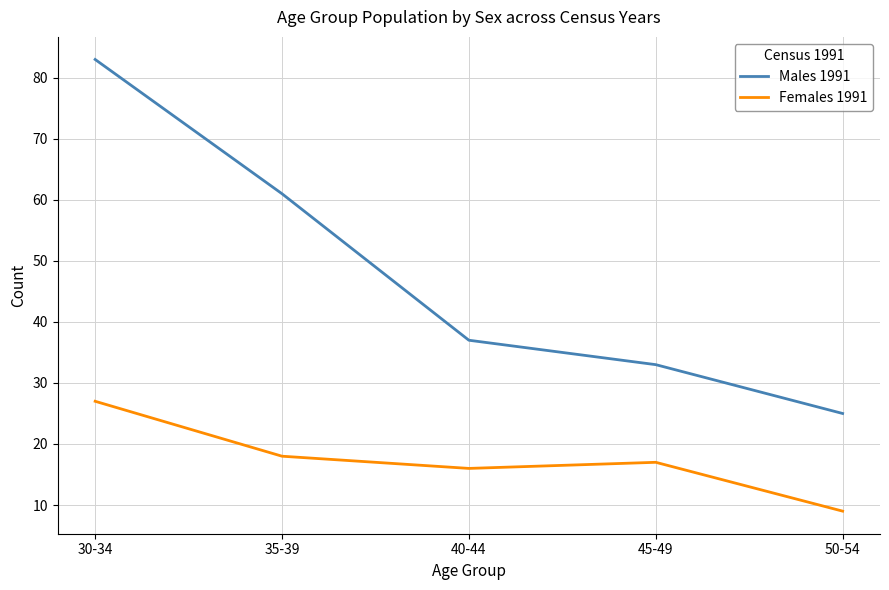

Which series has the widest spread of values?

Males 1991